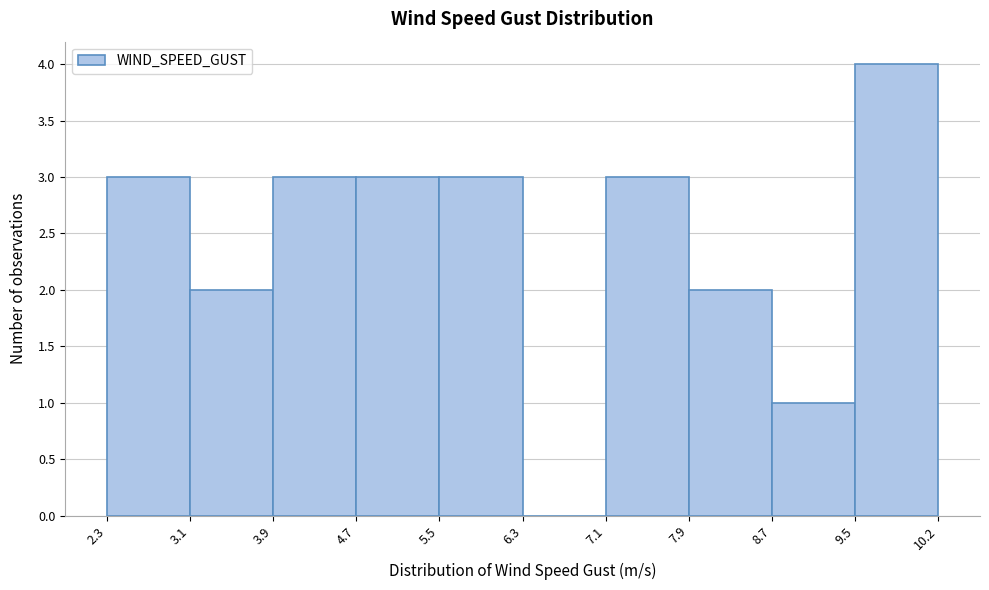

Reading left to right, list every bar in this chart as the range it spans on the x-axis followed by its height. The values are not printed on the chart, so give them approximately, as read against the axis.

2.3 to 3.1: 3
3.1 to 3.9: 2
3.9 to 4.7: 3
4.7 to 5.5: 3
5.5 to 6.3: 3
6.3 to 7.1: 0
7.1 to 7.9: 3
7.9 to 8.7: 2
8.7 to 9.5: 1
9.5 to 10.2: 4